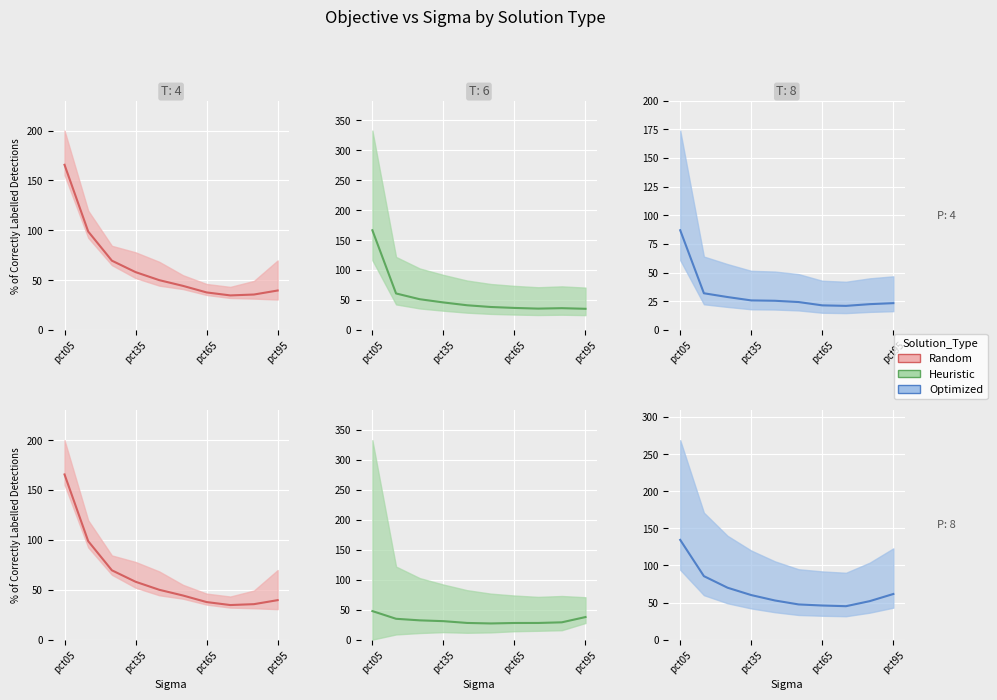

True or false: Optimized mean and Random mean cross at least once.

True